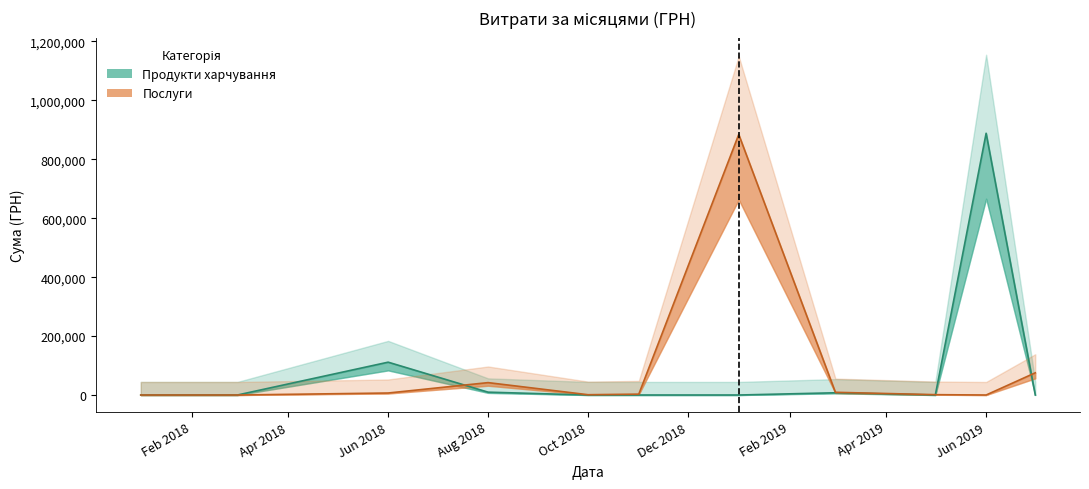

What is the average value of the Продукти харчування series?

71969.3